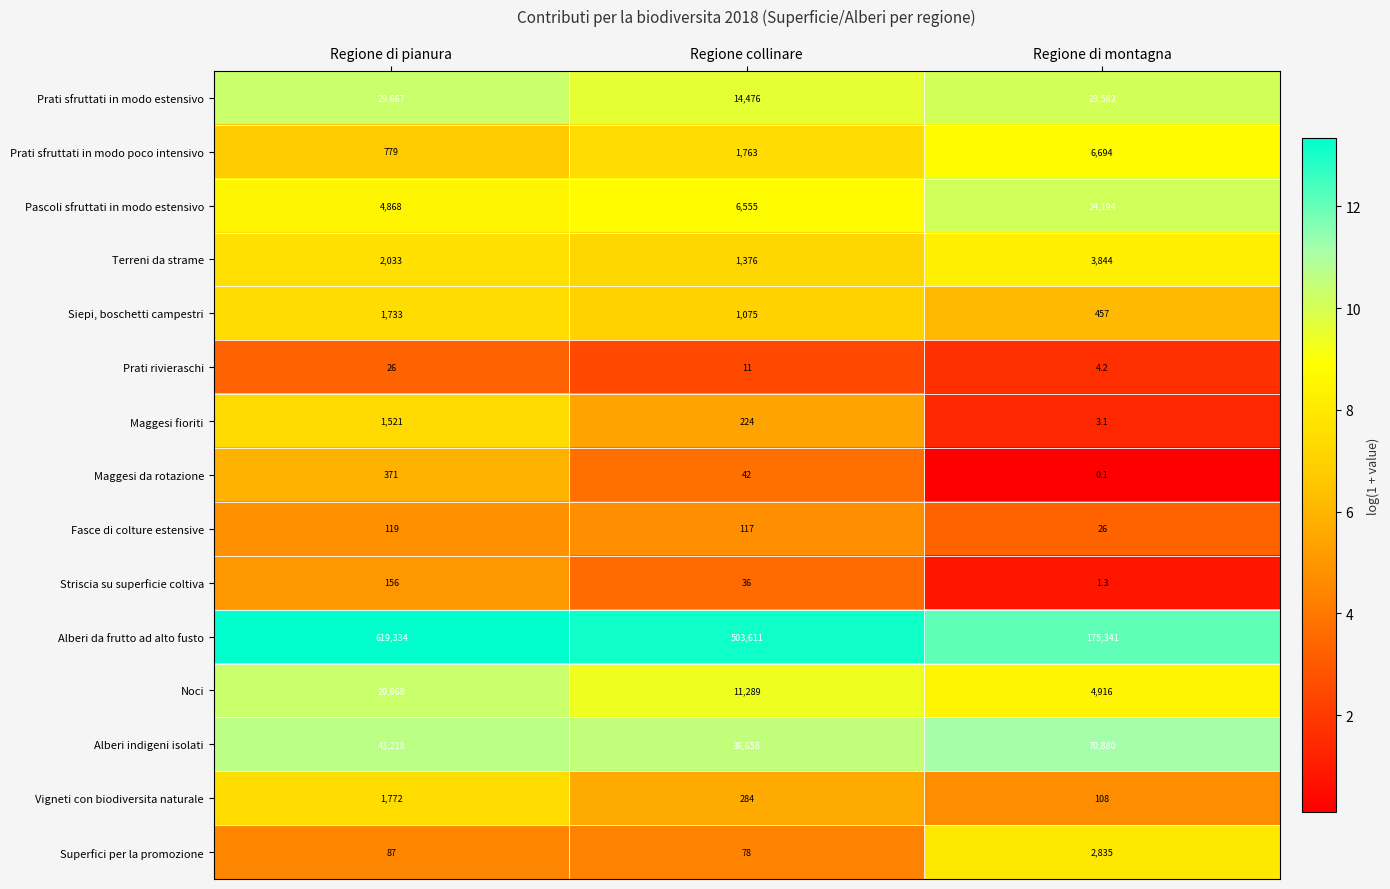

What is the approximate value of Vigneti con biodiversita naturale at Regione di montagna?

108.0